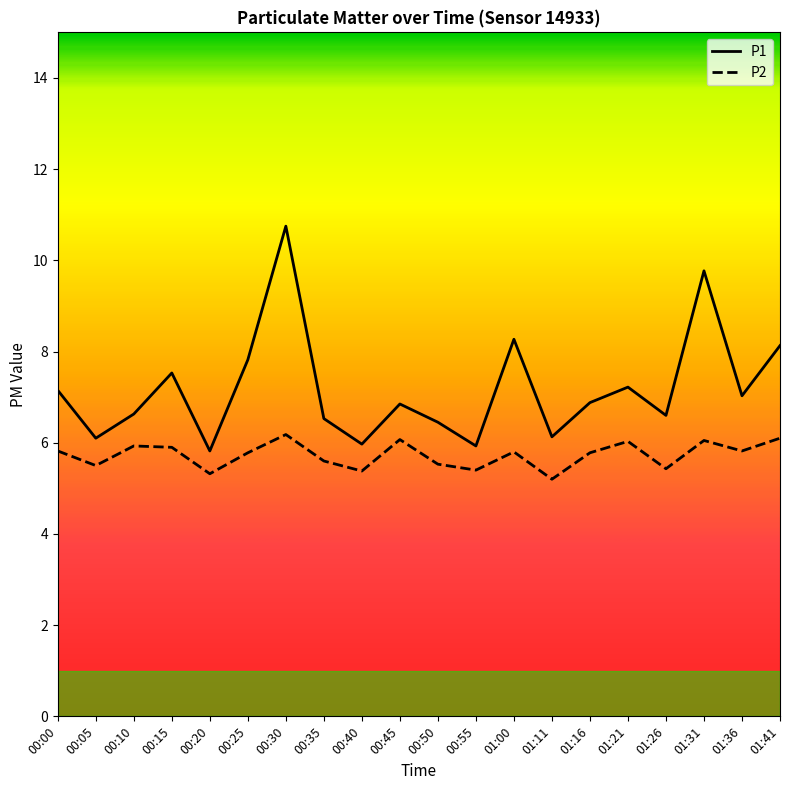

What is the average value of the P1 series?

7.2